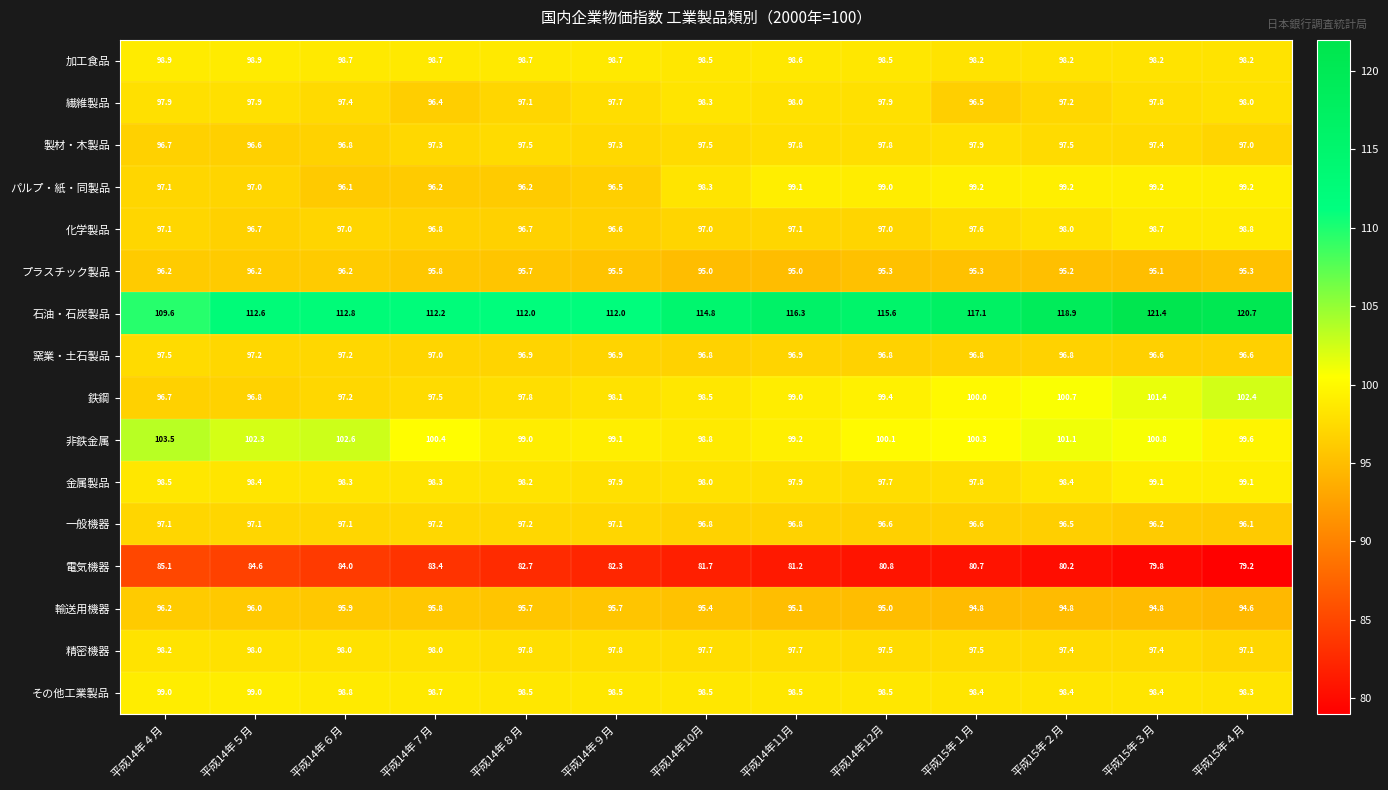

Which category has the lowest value across all series?

平成15年４月